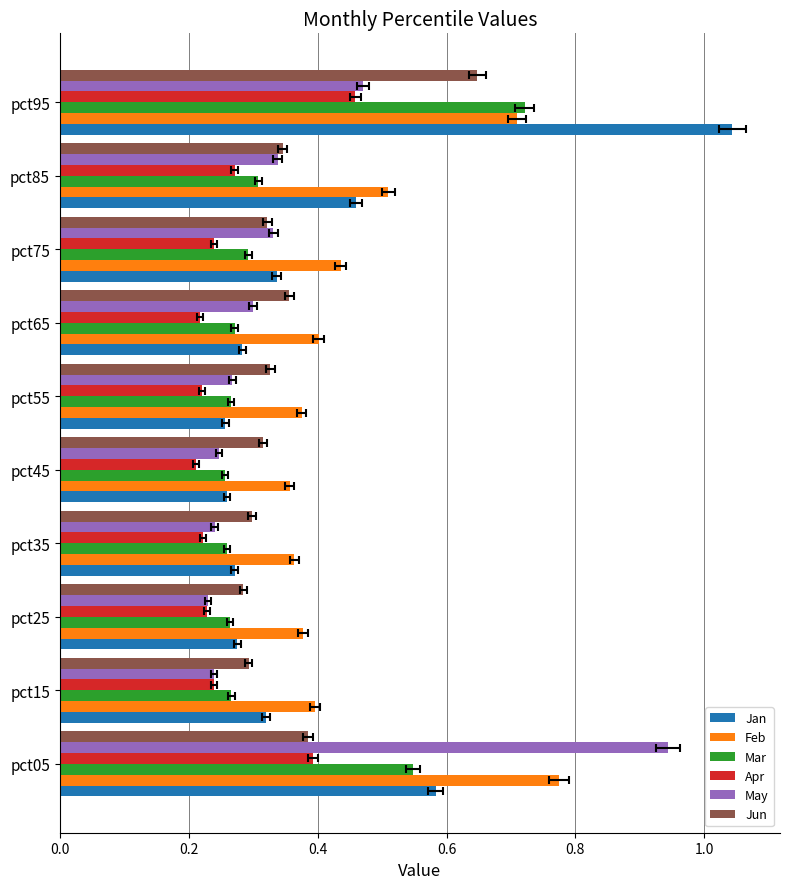

List the series in order of their peak value, lowest first.

Apr, Jun, Mar, Feb, May, Jan